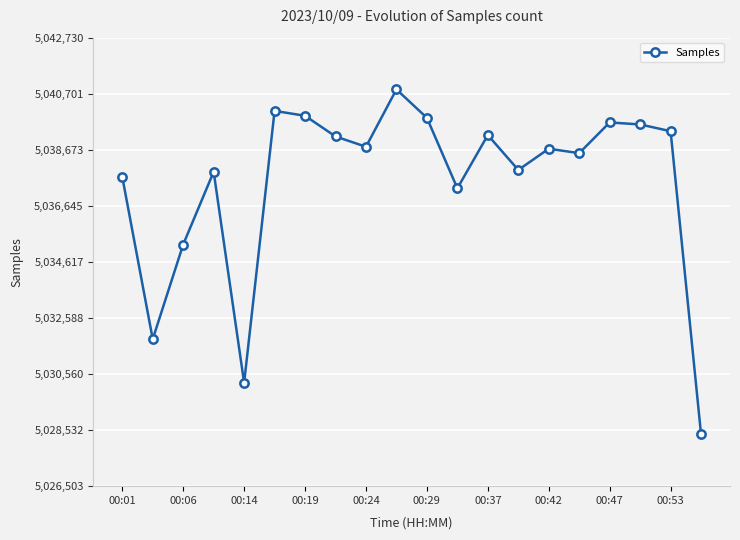

True or false: there are more than 1 points higher than both neighbors.

True